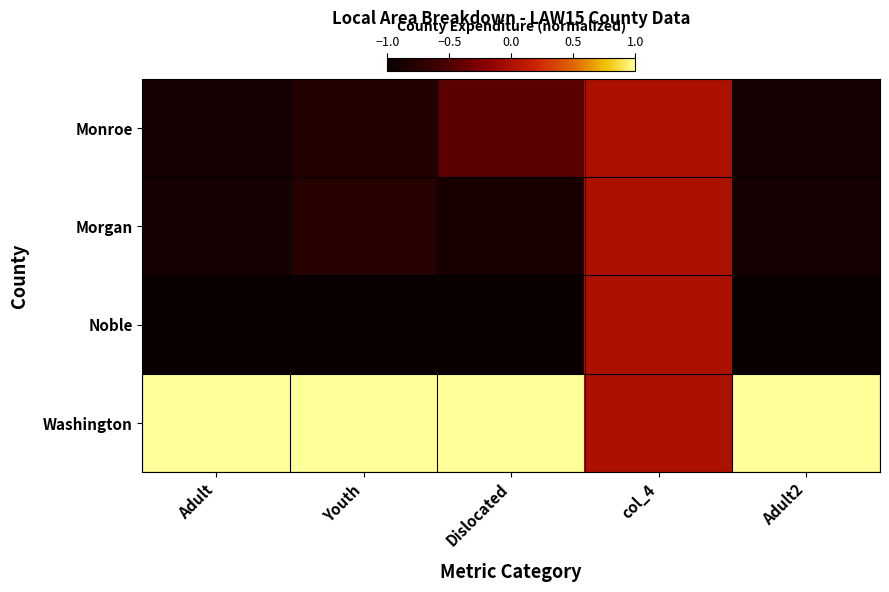

At Adult, list the series in order from smallest to largest.

Noble, Monroe, Morgan, Washington